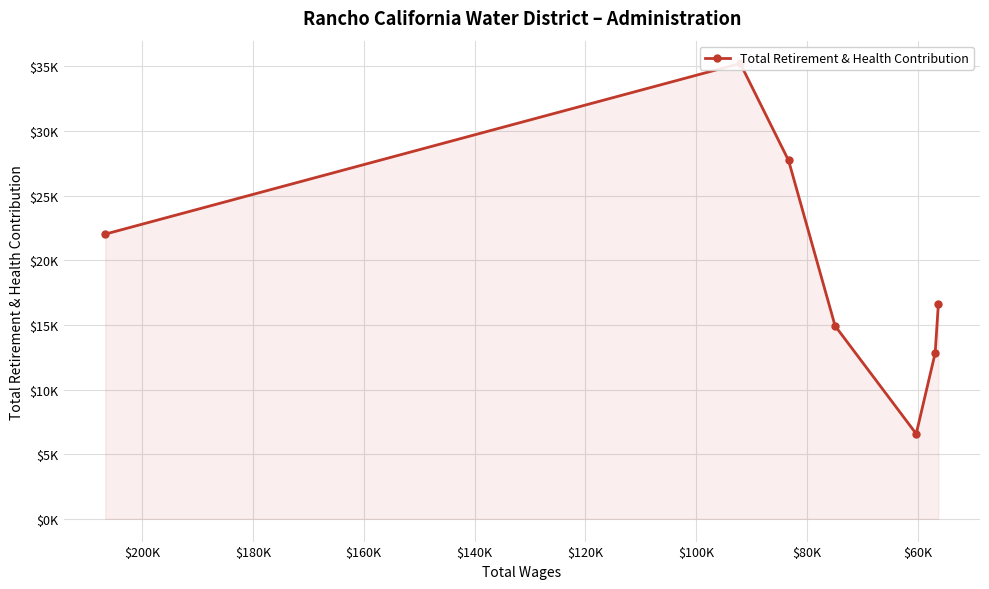

What is the difference between the second highest and minimum values?

21137